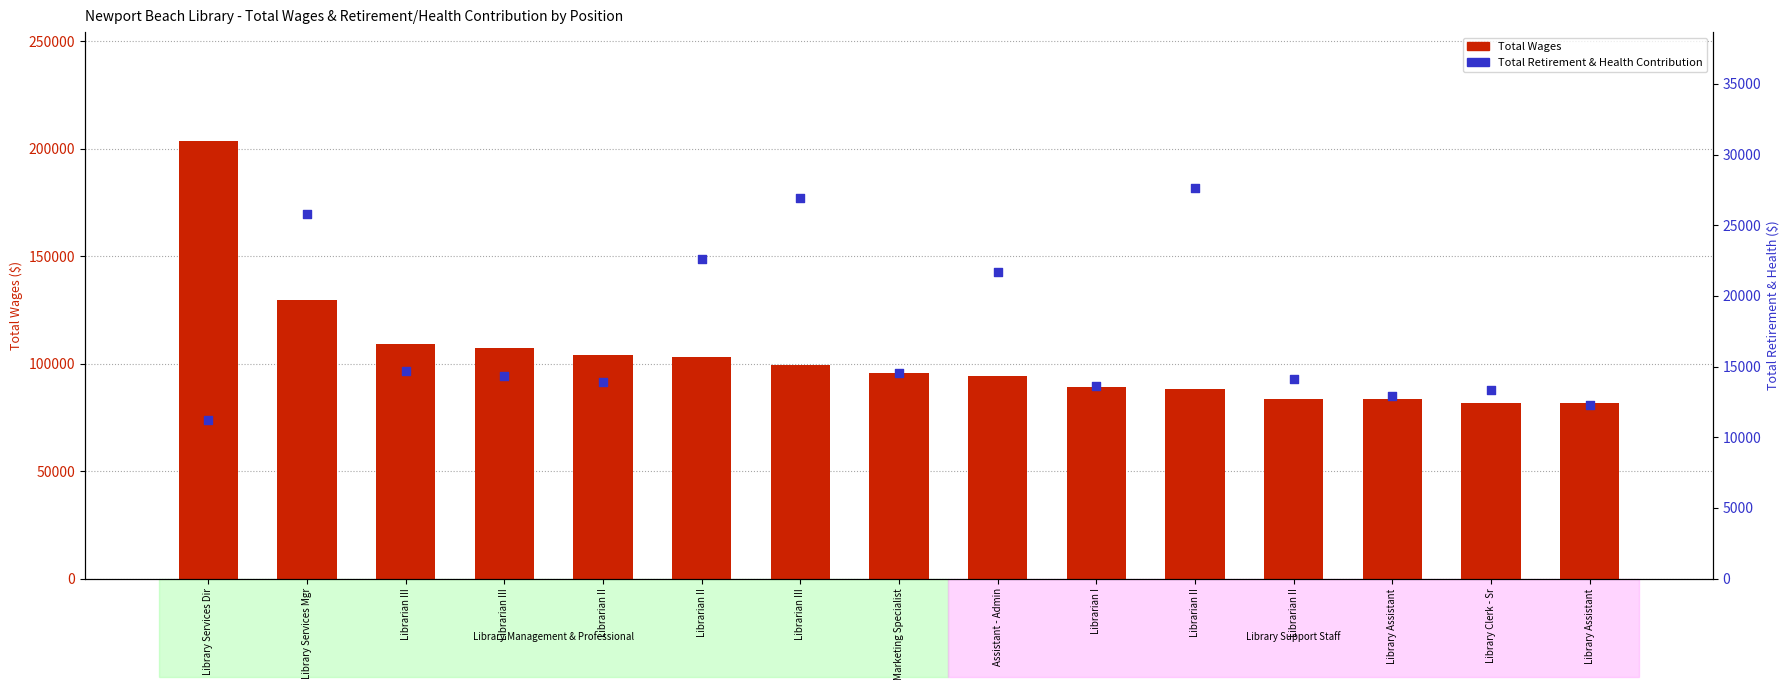

Which series contains the lowest Y value?

Total Retirement & Health Contribution